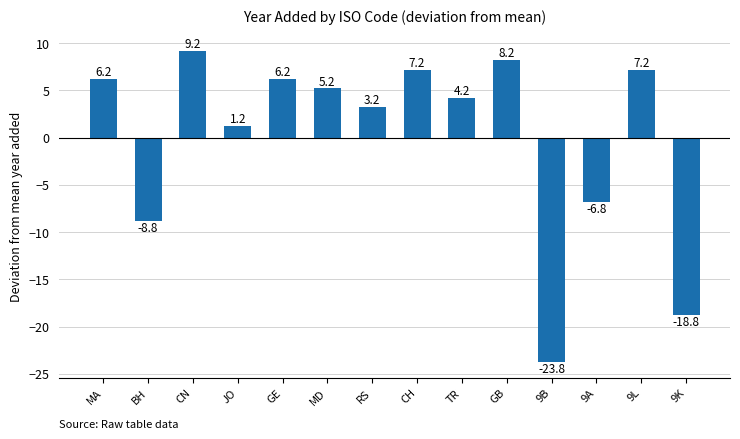

What is the approximate value at TR?

4.2